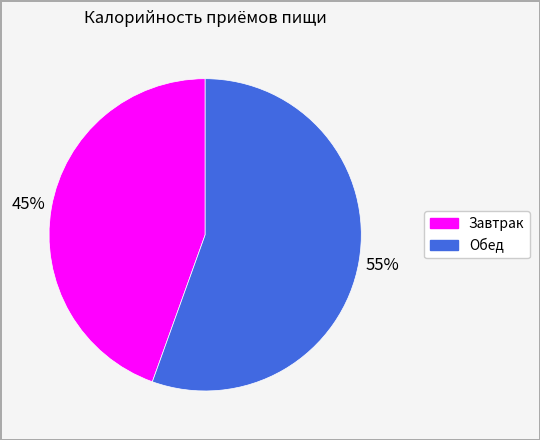

Is it true that Обед is 55% of the pie?

True